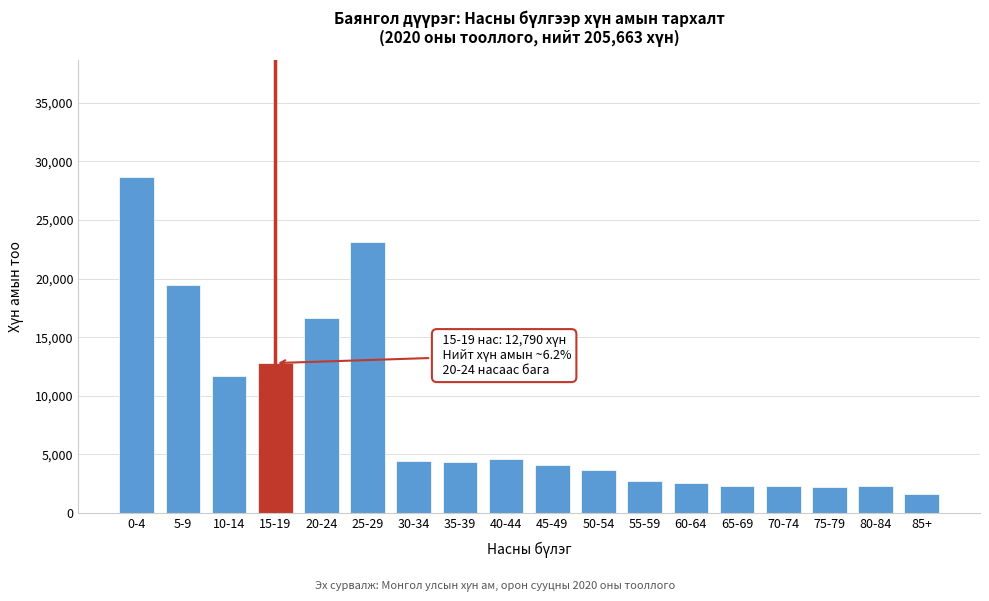

What is the sum of all values?

149402